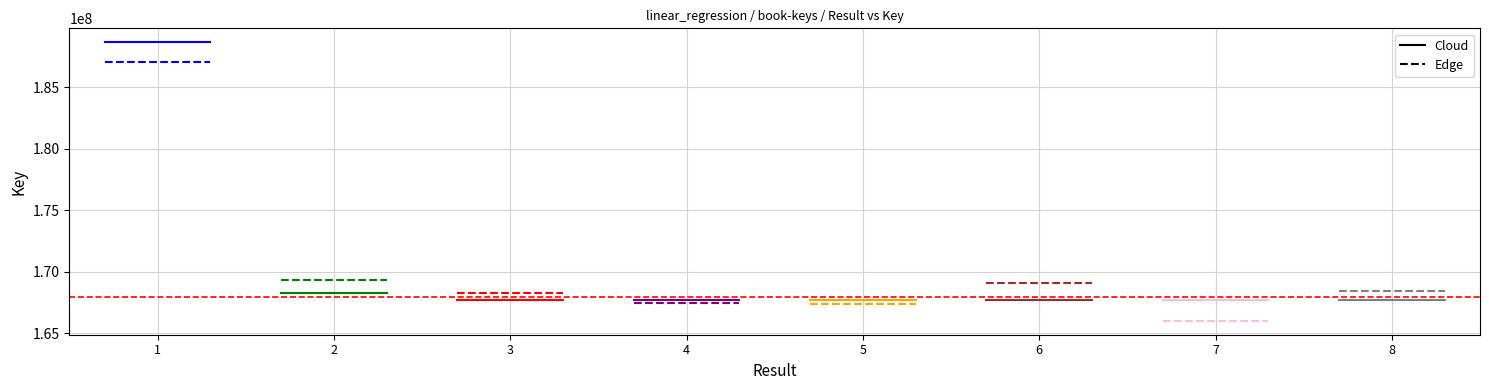

Which series has the largest total across all categories?

Cloud